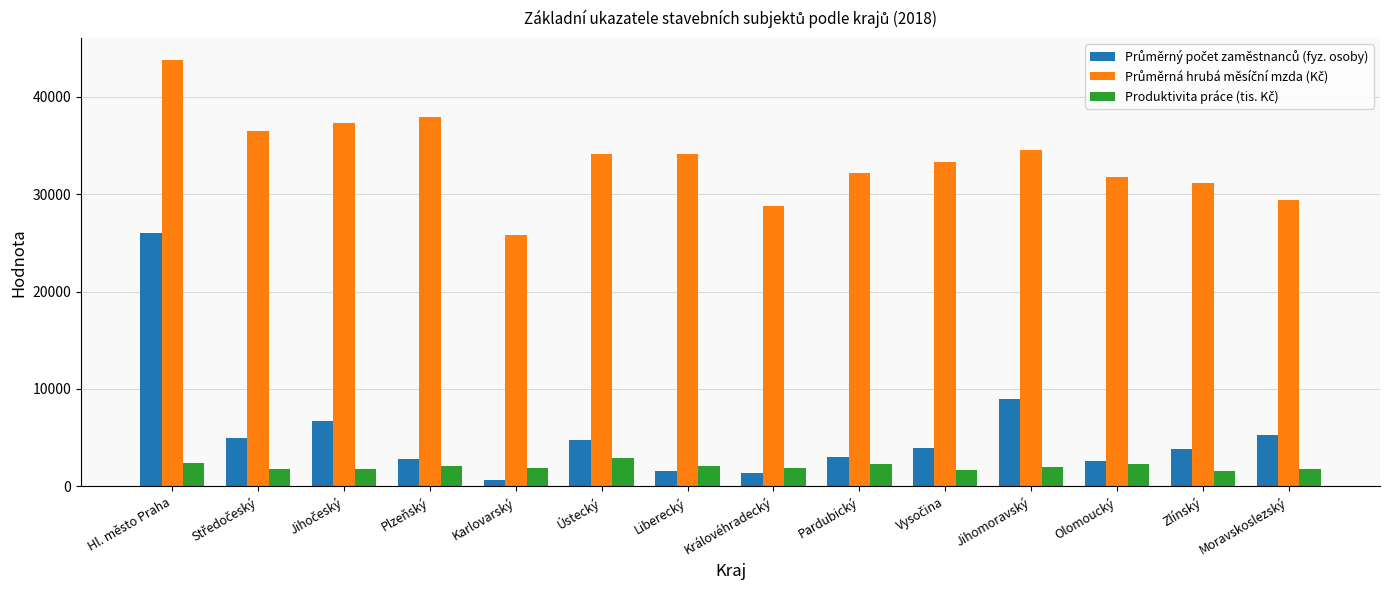

At which category is the sum across all series the highest?

Hl. město Praha